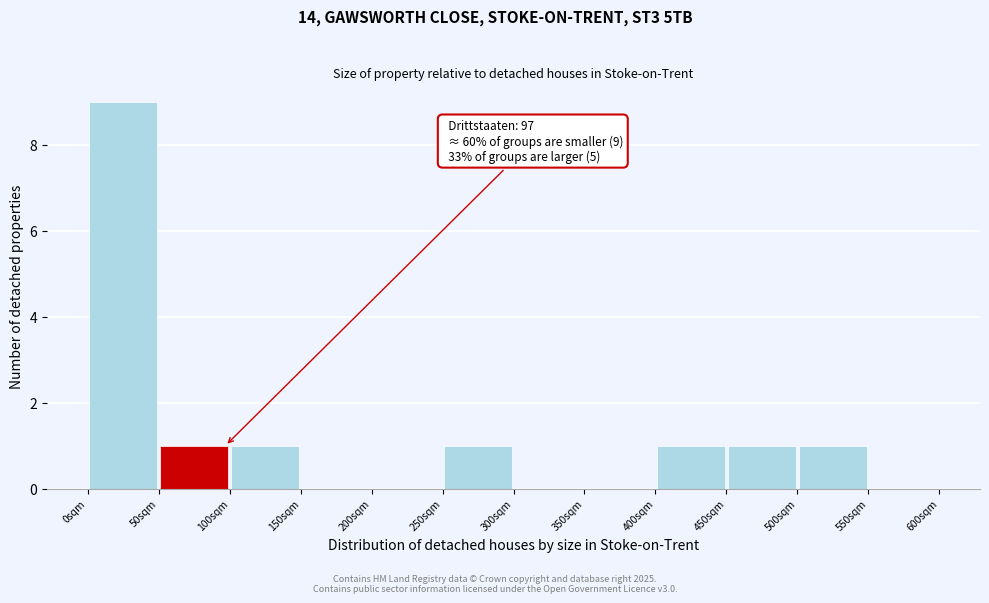

Which range on the x-axis has the tallest bar?

0 to 50